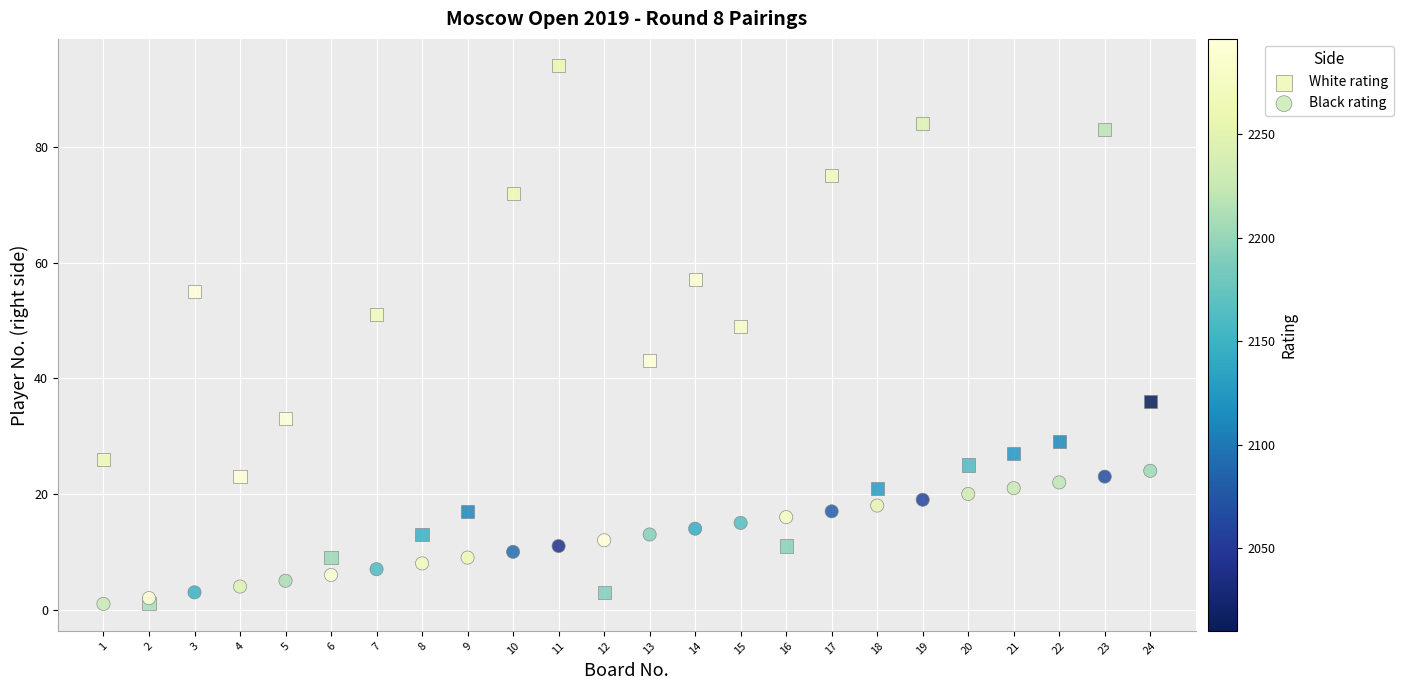

In the White rating series, what Y value is closest to 47?

49